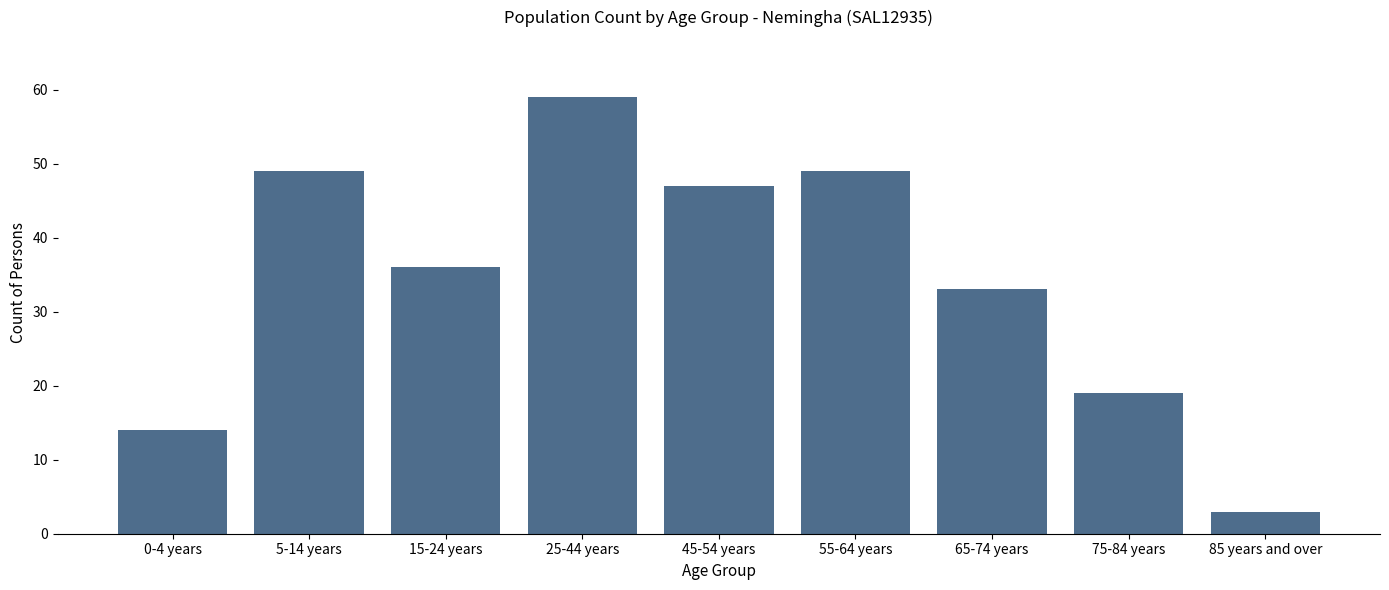

Reading right to left, transcribe all the data shown in this chart.

85 years and over=3	75-84 years=19	65-74 years=33	55-64 years=49	45-54 years=47	25-44 years=59	15-24 years=36	5-14 years=49	0-4 years=14